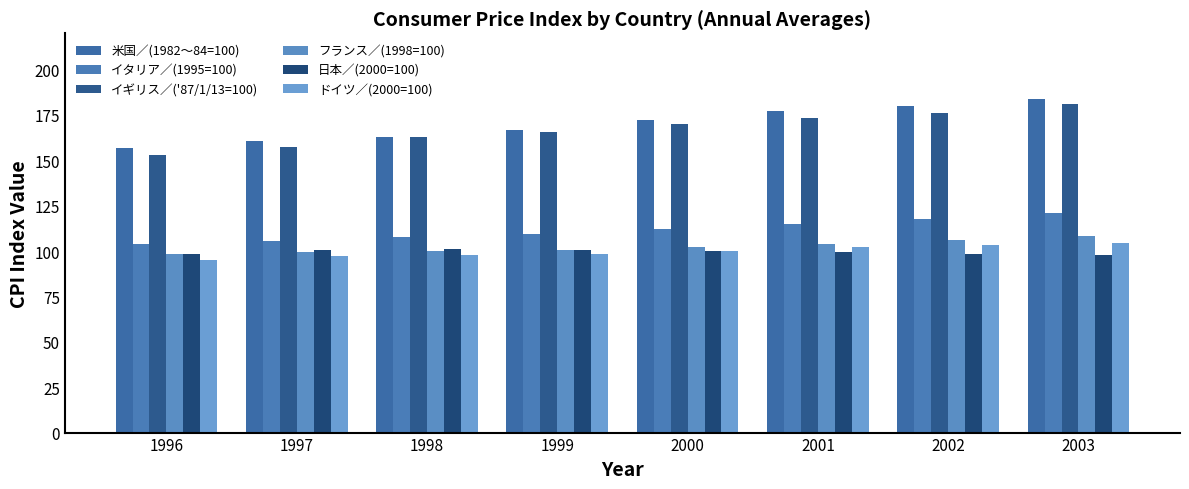

How many data points in イギリス／('87/1/13=100) are less than 170?

4